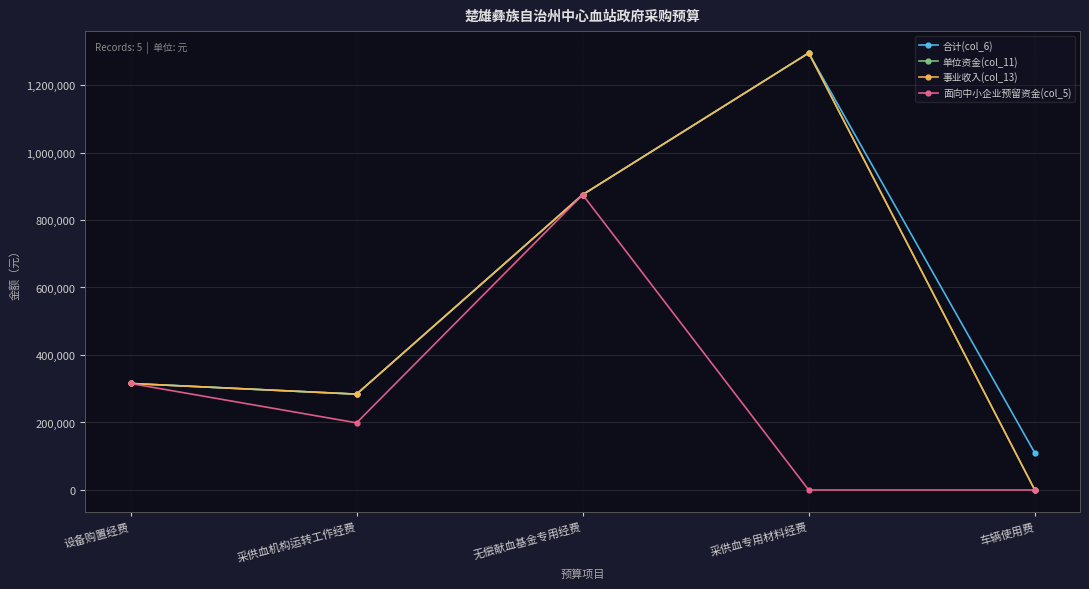

Is the value of 事业收入(col_13) at 车辆使用费 greater than the value of 面向中小企业预留资金(col_5) at 设备购置经费?

No